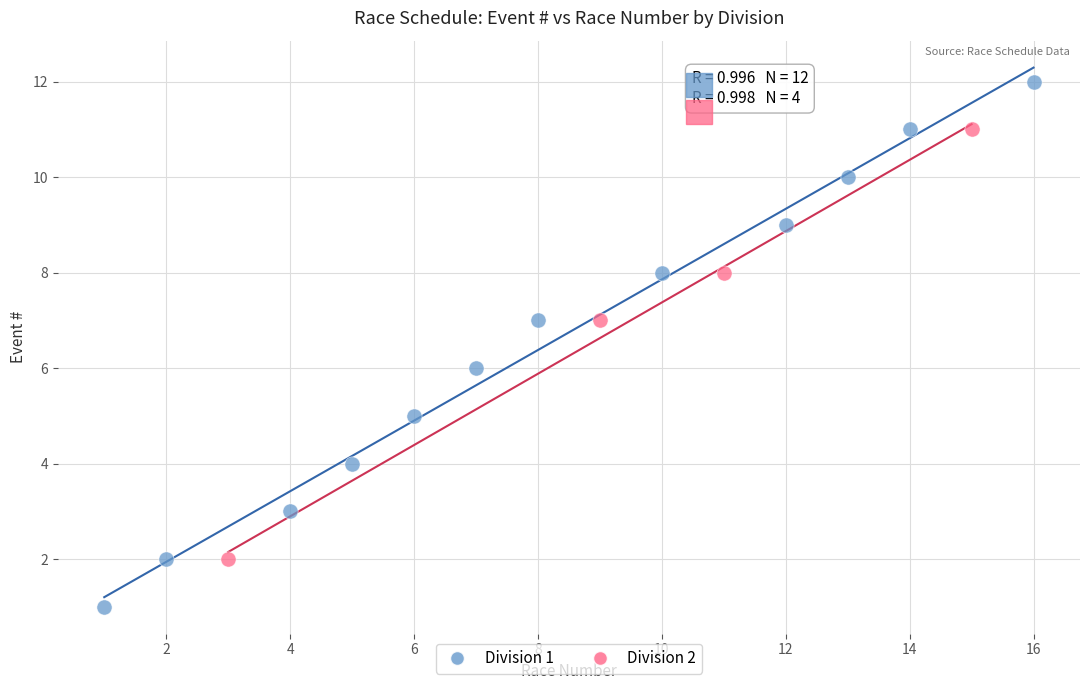

Which series contains the highest Y value?

Division 1